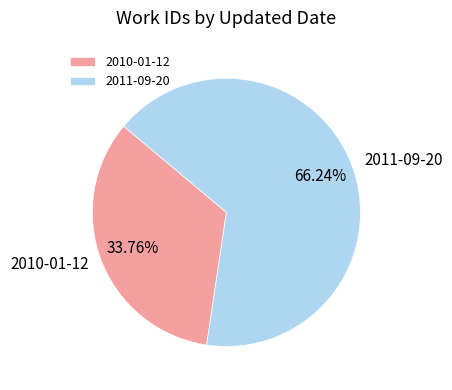

To the nearest percent, what portion does 2011-09-20 represent?

66%